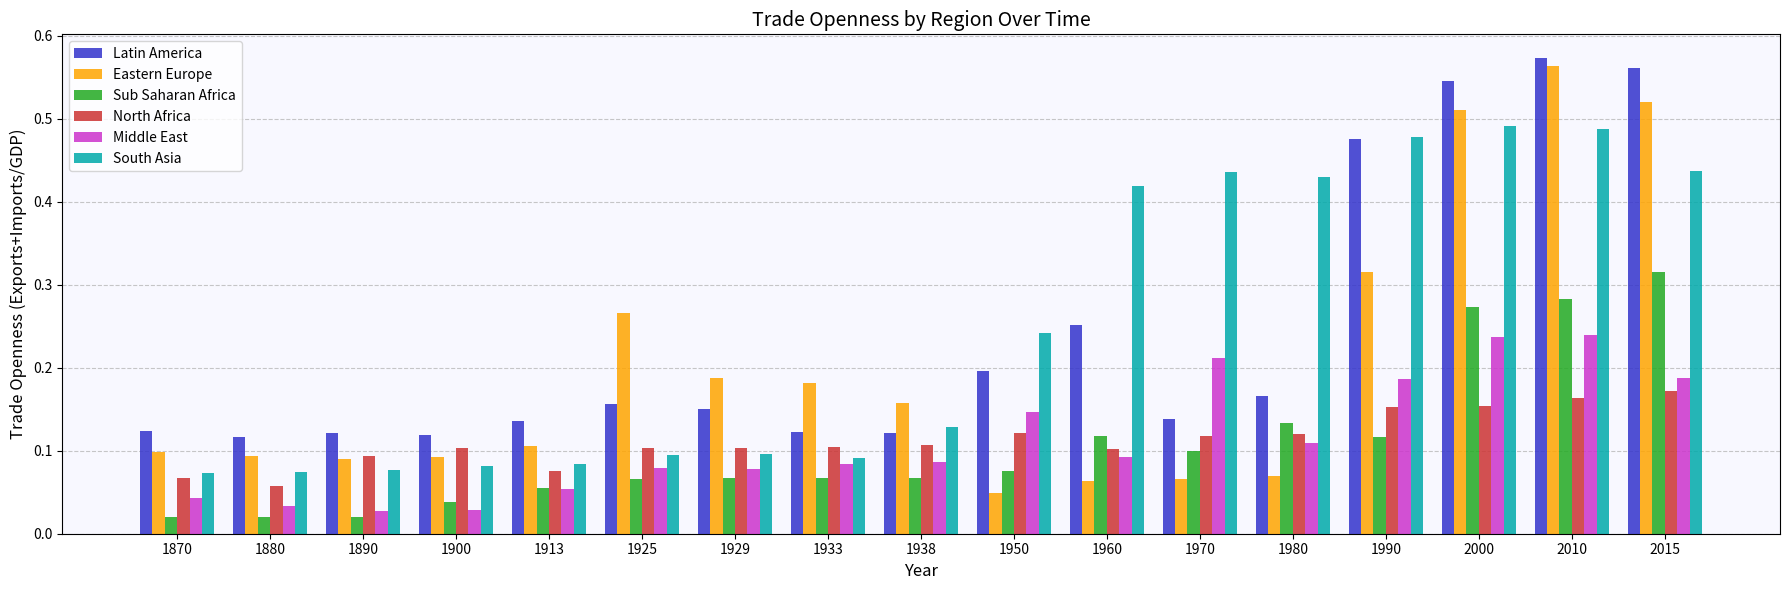

Count the number of categories in the chart.

17